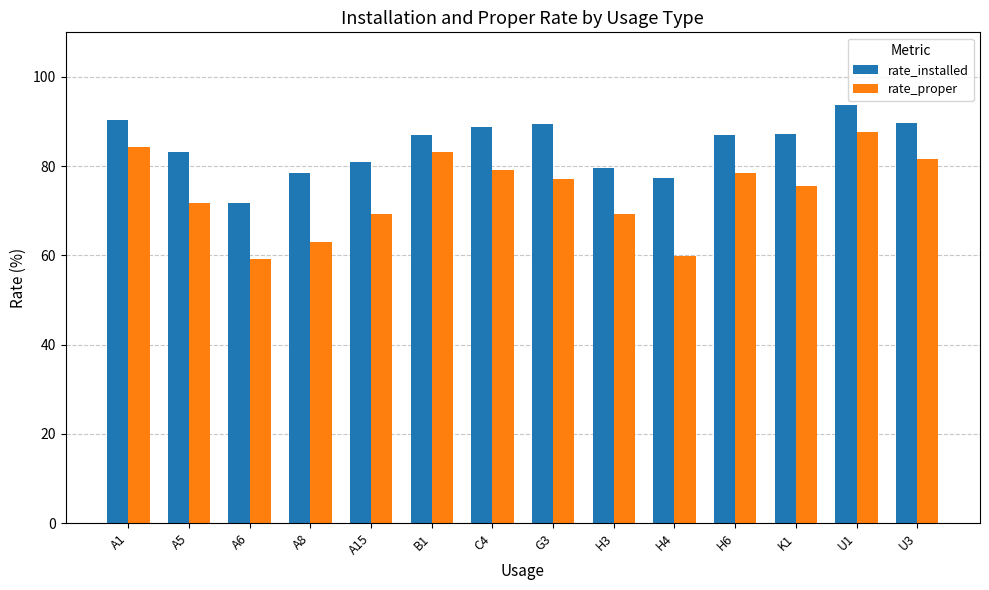

Is it true that rate_proper equals 43.1 at C4?

False